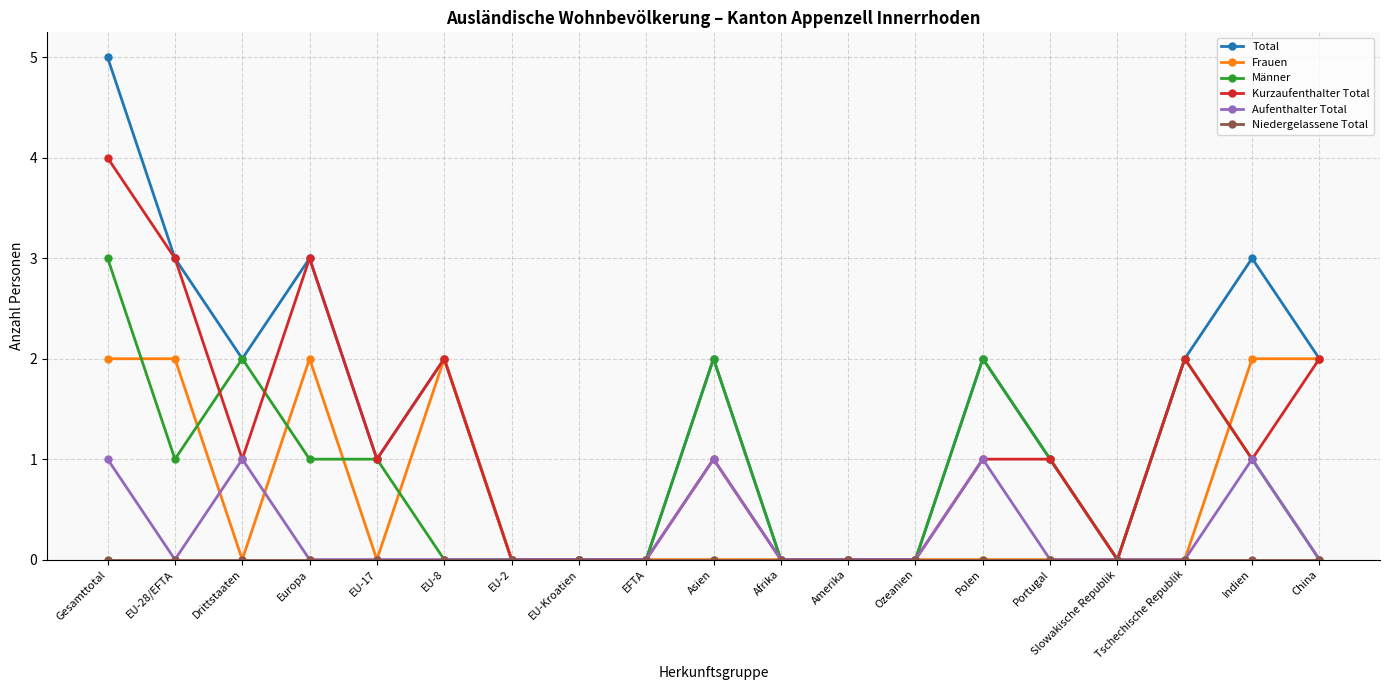

Which series has the largest total across all categories?

Total